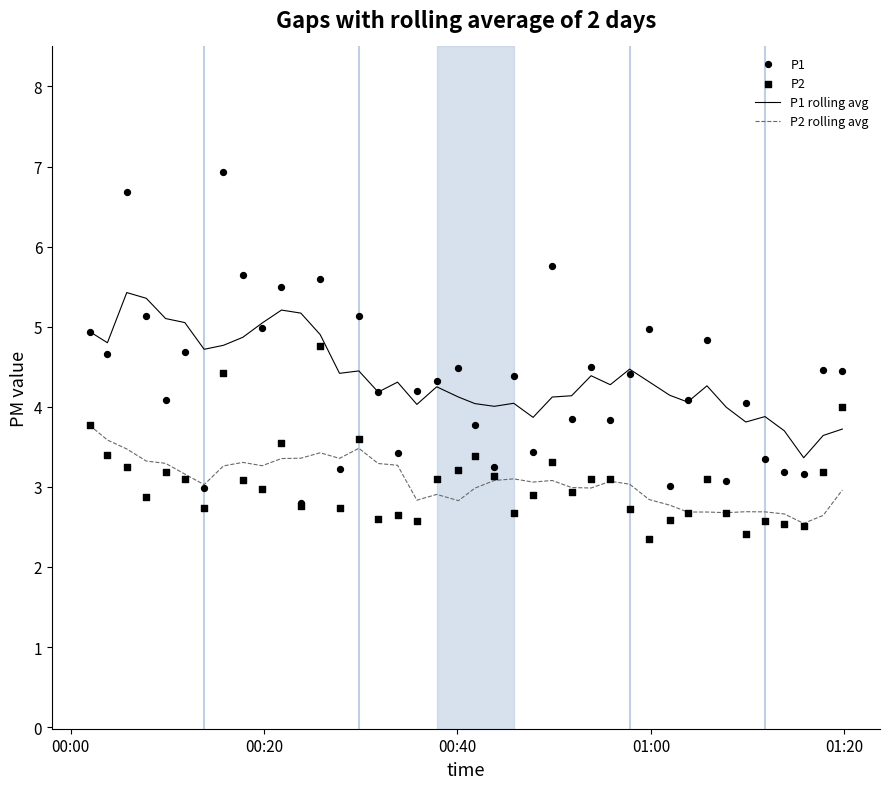

True or false: P2 rolling avg and P1 rolling avg cross at least once.

False